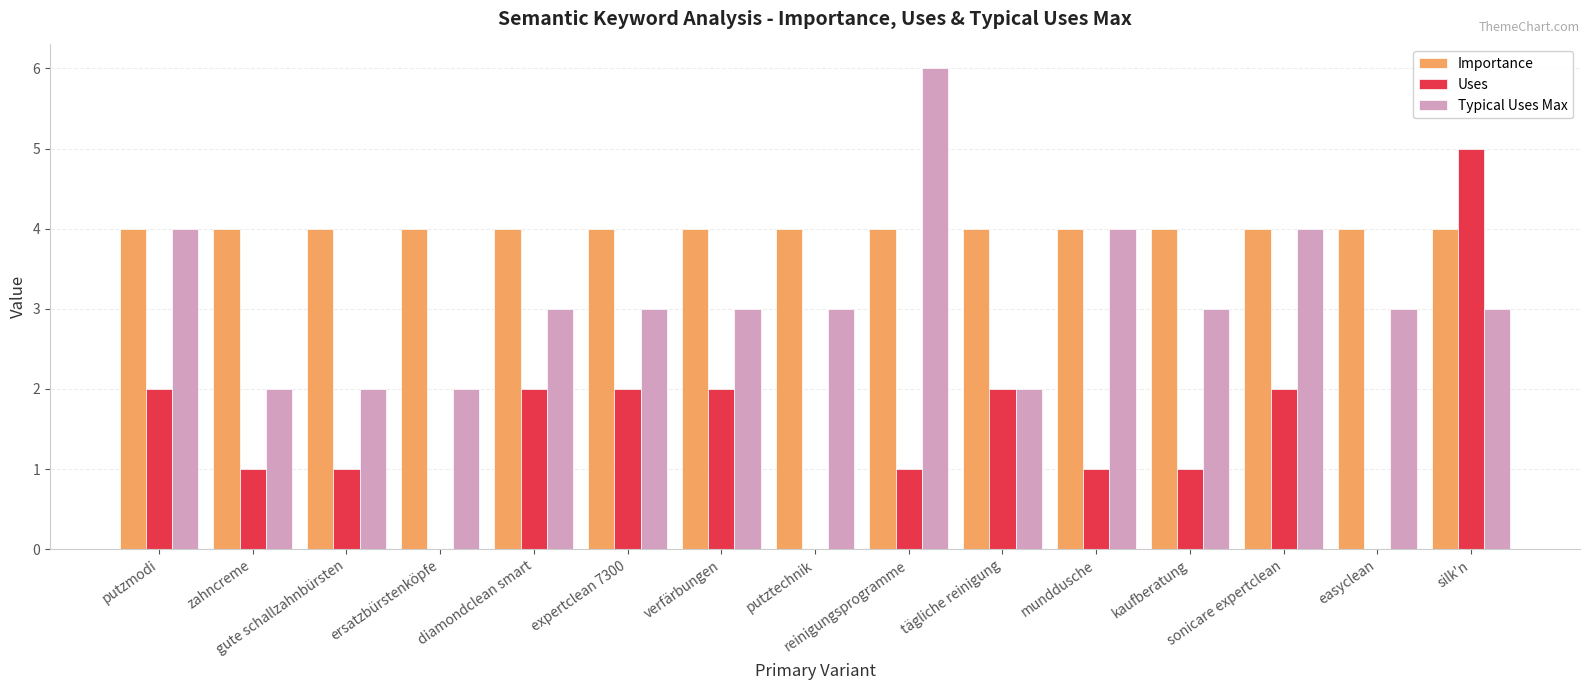

Does the chart contain stacked bars?

No